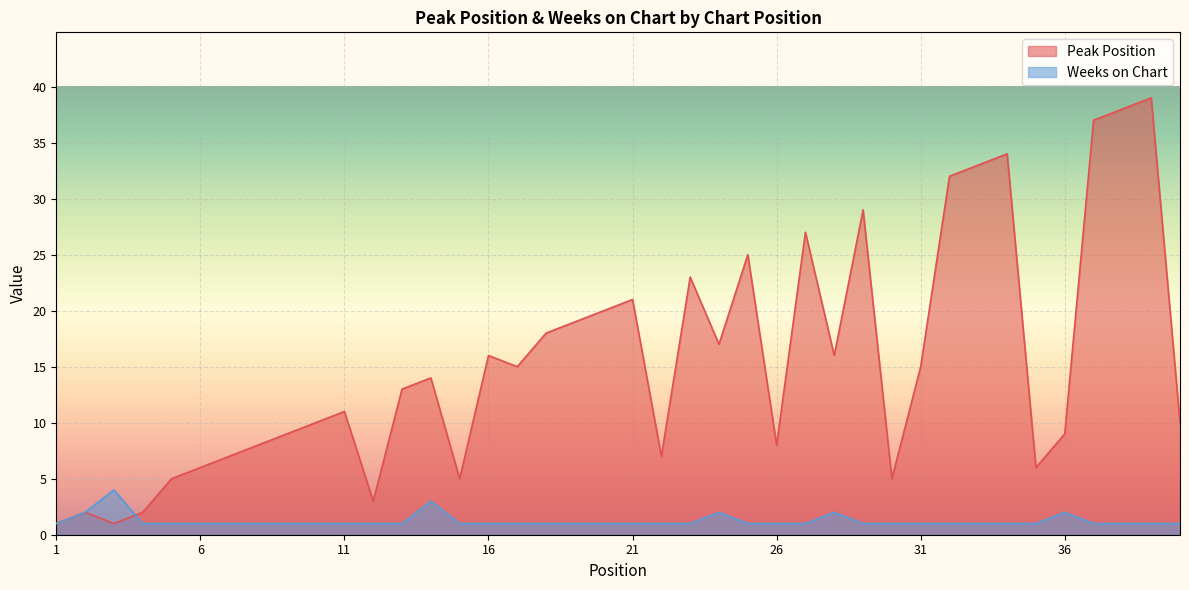

Reading right to left, transcribe all the data shown in this chart.

Peak Position: 40=10	39=39	38=38	37=37	36=9	35=6	34=34	33=33	32=32	31=15	30=5	29=29	28=16	27=27	26=8	25=25	24=17	23=23	22=7	21=21	20=20	19=19	18=18	17=15	16=16	15=5	14=14	13=13	12=3	11=11	10=10	9=9	8=8	7=7	6=6	5=5	4=2	3=1	2=2	1=1
Weeks on Chart: 40=1	39=1	38=1	37=1	36=2	35=1	34=1	33=1	32=1	31=1	30=1	29=1	28=2	27=1	26=1	25=1	24=2	23=1	22=1	21=1	20=1	19=1	18=1	17=1	16=1	15=1	14=3	13=1	12=1	11=1	10=1	9=1	8=1	7=1	6=1	5=1	4=1	3=4	2=2	1=1